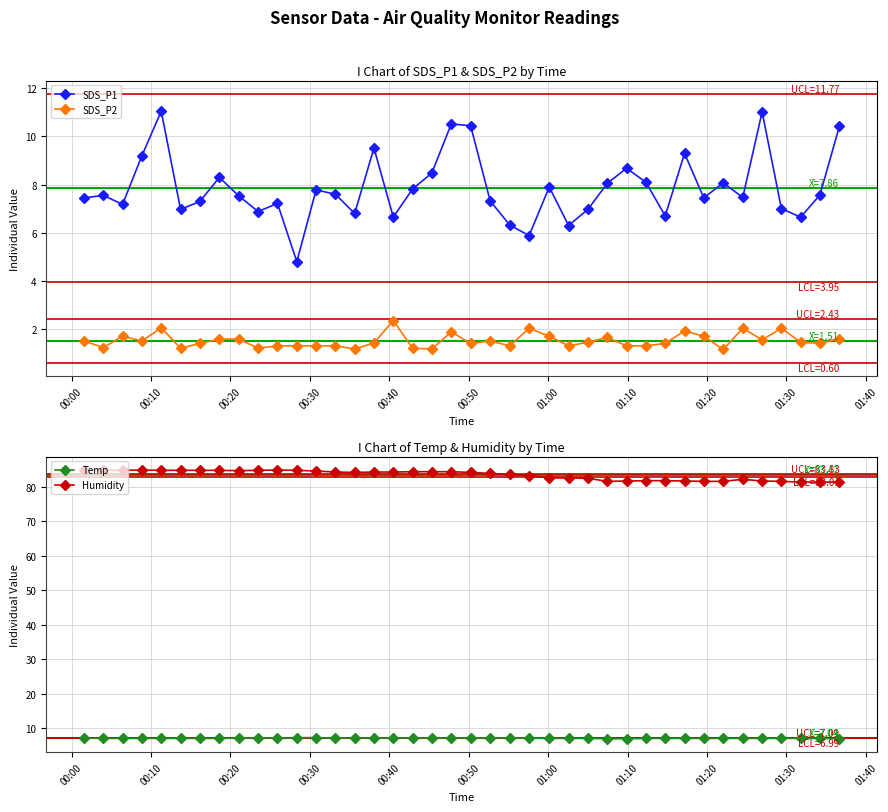

What is the difference between the maximum and minimum values in the SDS_P1 series?

6.3